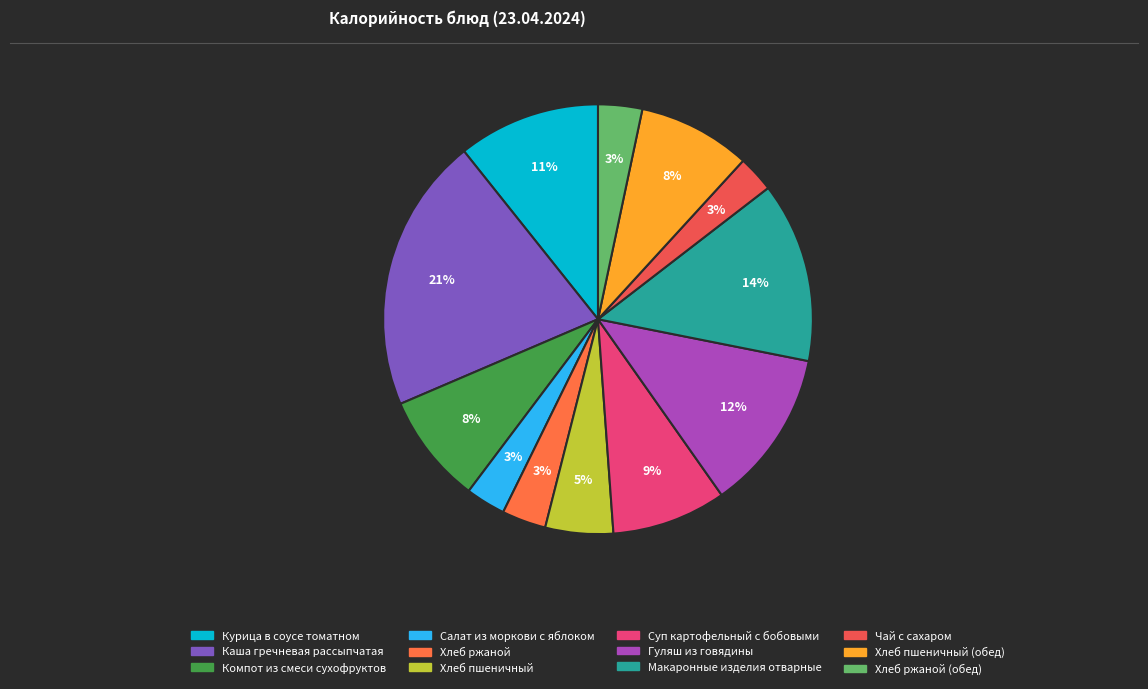

Which category has the biggest portion of the pie?

Каша гречневая рассыпчатая